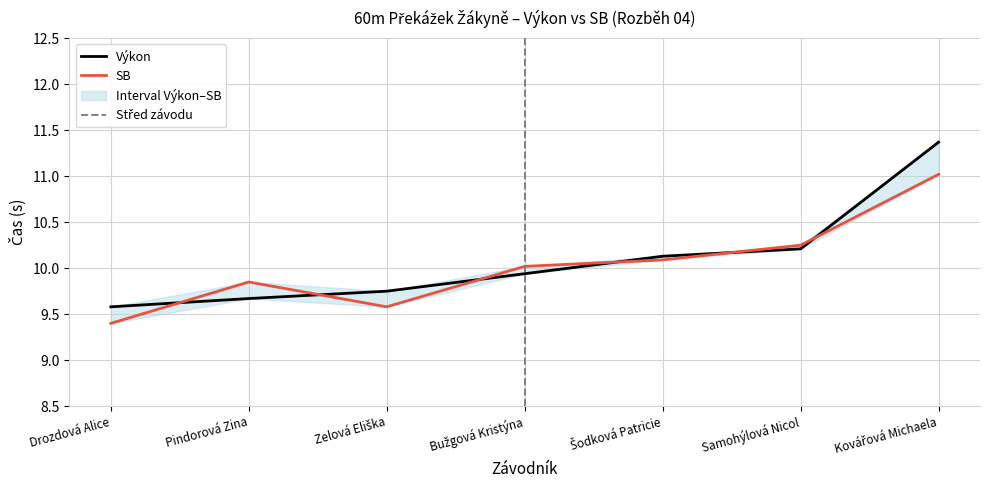

How many interior local valleys does the SB series have?

1